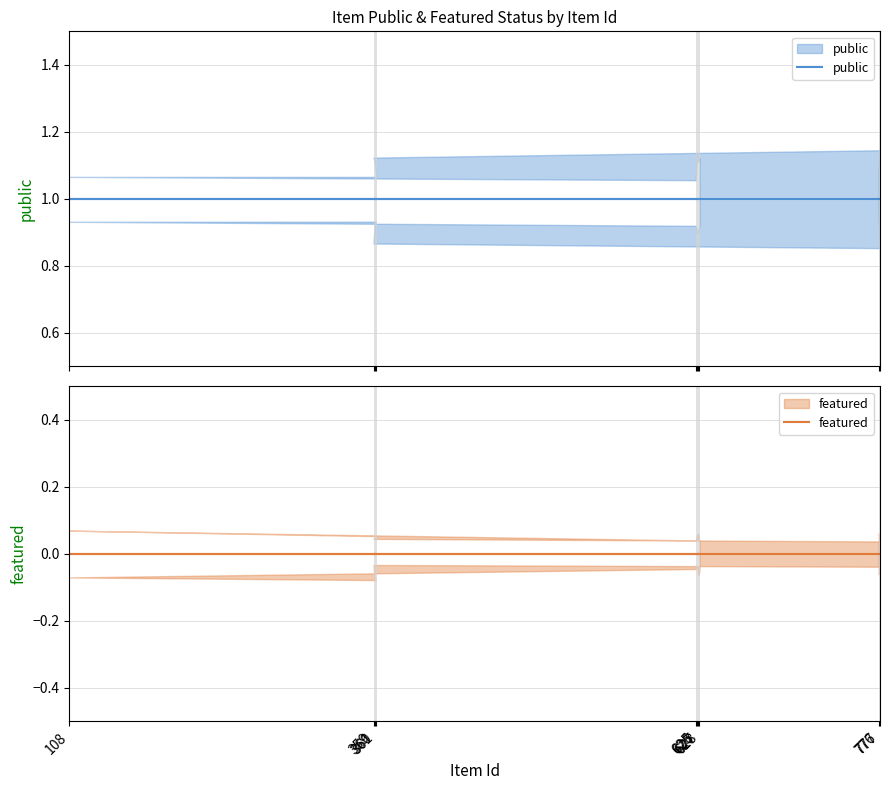

Does the chart have visible grid lines?

Yes